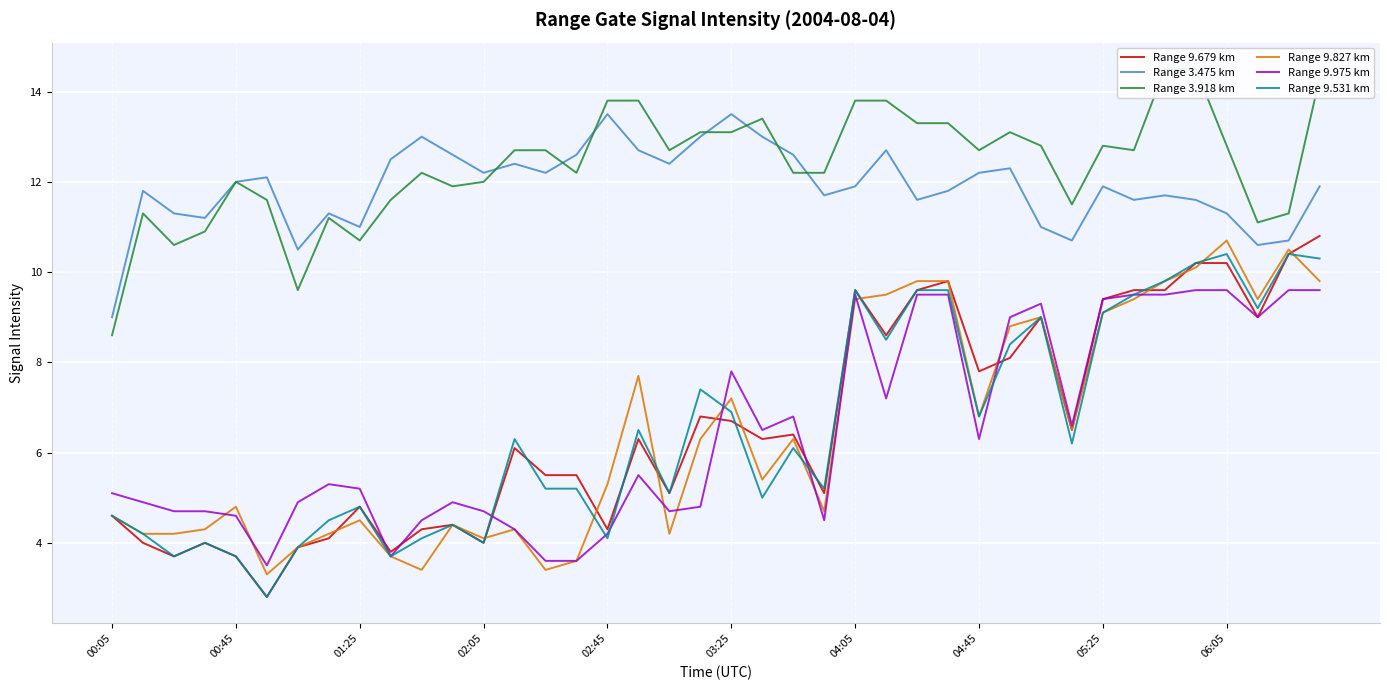

The value of Range 9.679 km at 27 is 9.8. True or false?

True